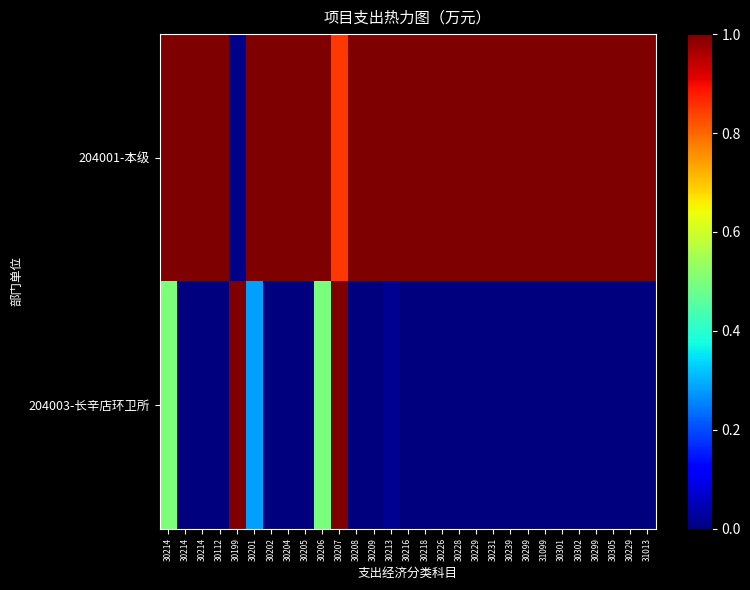

List the series in order of their overall mean, lowest first.

204003-长辛店环卫所, 204001-本级